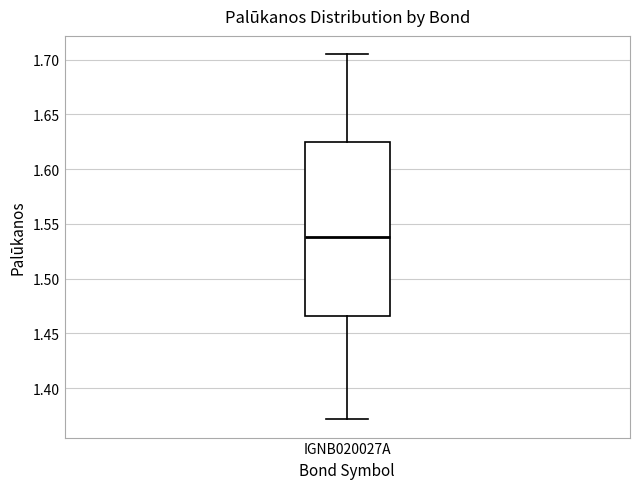

Transcribe this box plot: give where the median line is, the range the box spans, and where the two whiskers end, as read against the y-axis. The values are not printed on the chart, so give them approximately, as read against the axis.

median 1.540, box 1.465 to 1.625, whiskers 1.370 to 1.705